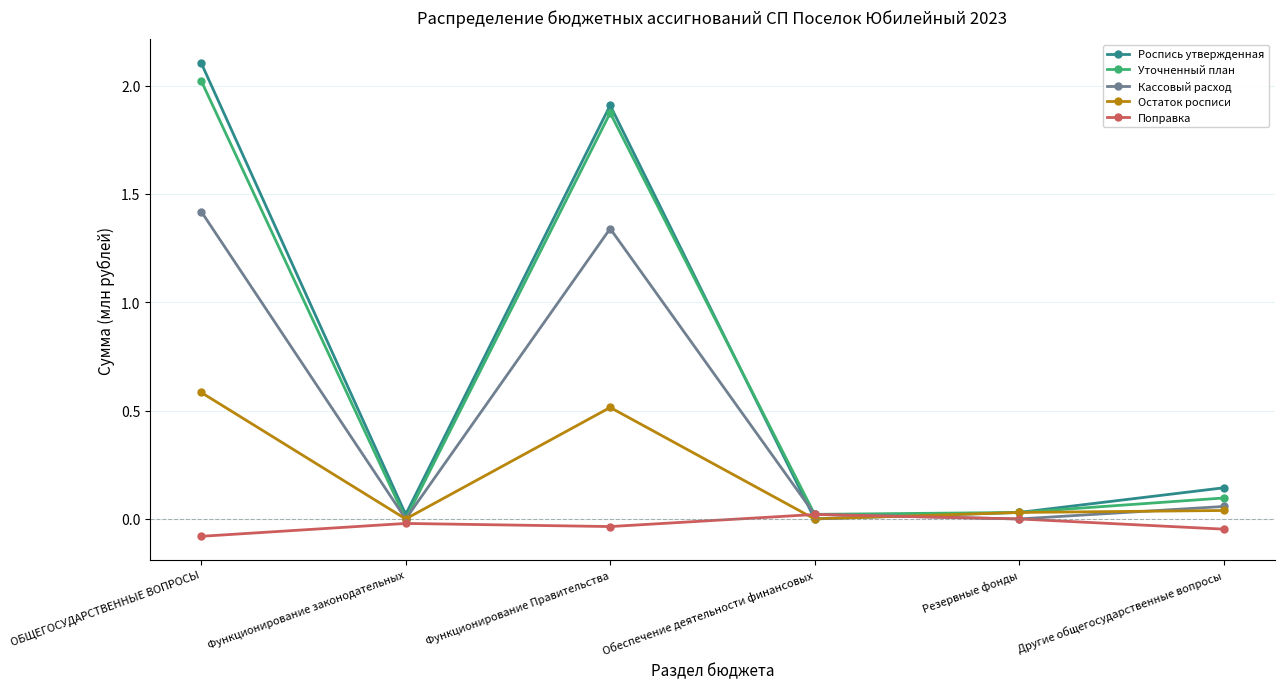

What position from the right is ОБЩЕГОСУДАРСТВЕННЫЕ ВОПРОСЫ?

6